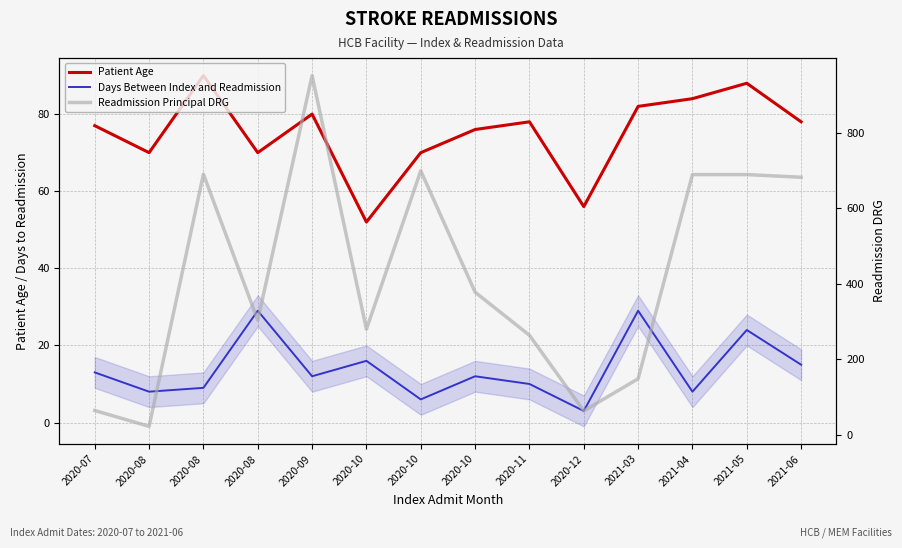

Reading left to right, what are all the values shown in this chart?

Days Between Index and Readmission: 13	8	9	29	12	16	6	12	10	3	29	8	24	15
Patient Age: 77	70	90	70	80	52	70	76	78	56	82	84	88	78
Readmission Principal DRG: 65	23	690	304	951	280	699	378	264	64	149	689	689	682